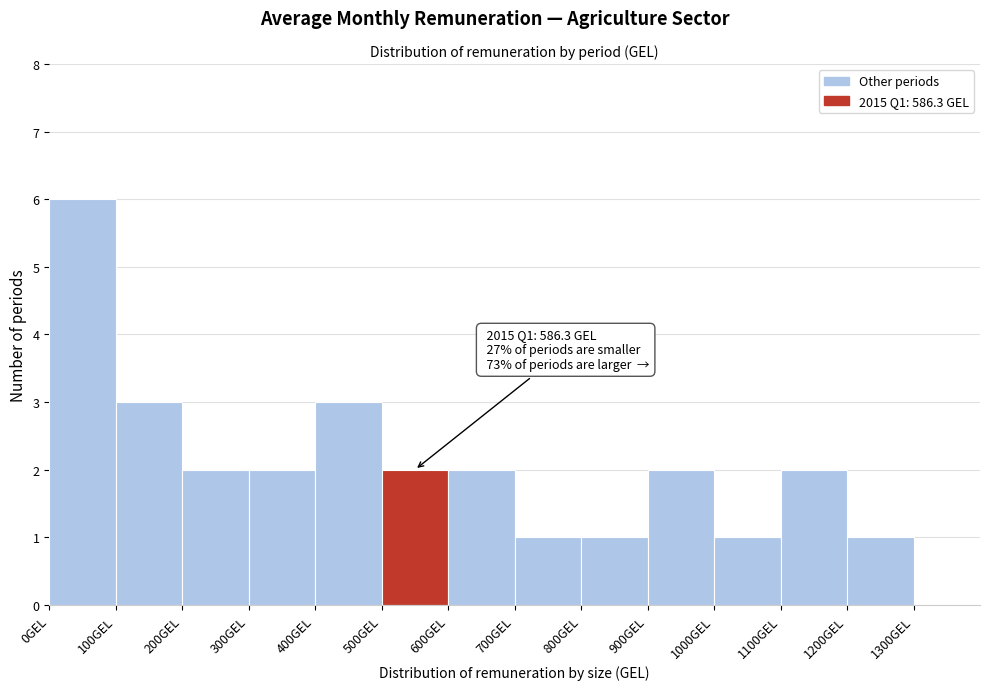

Which range on the x-axis has the tallest bar?

0 to 100